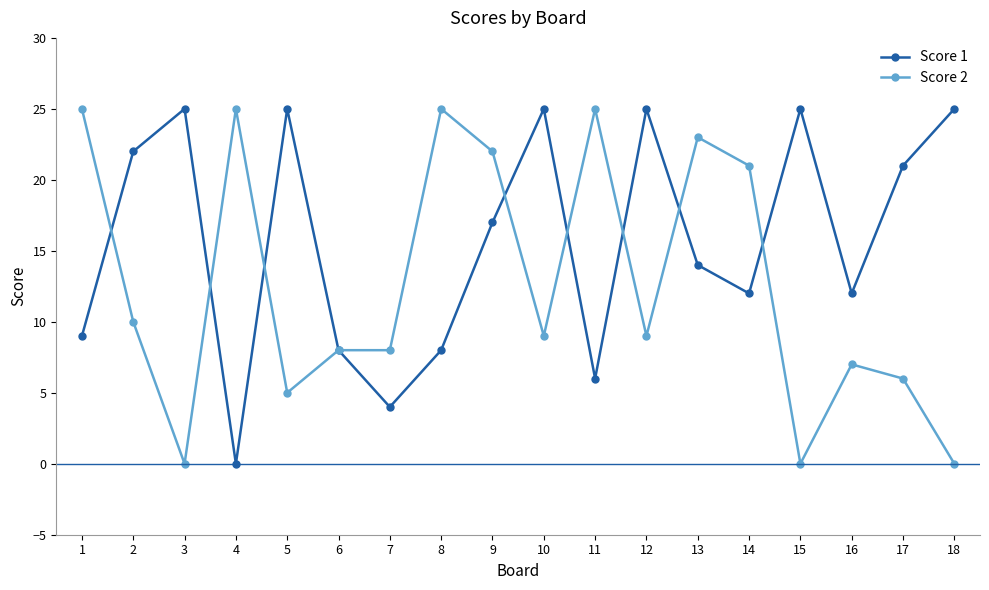

What is the greatest value displayed?

25